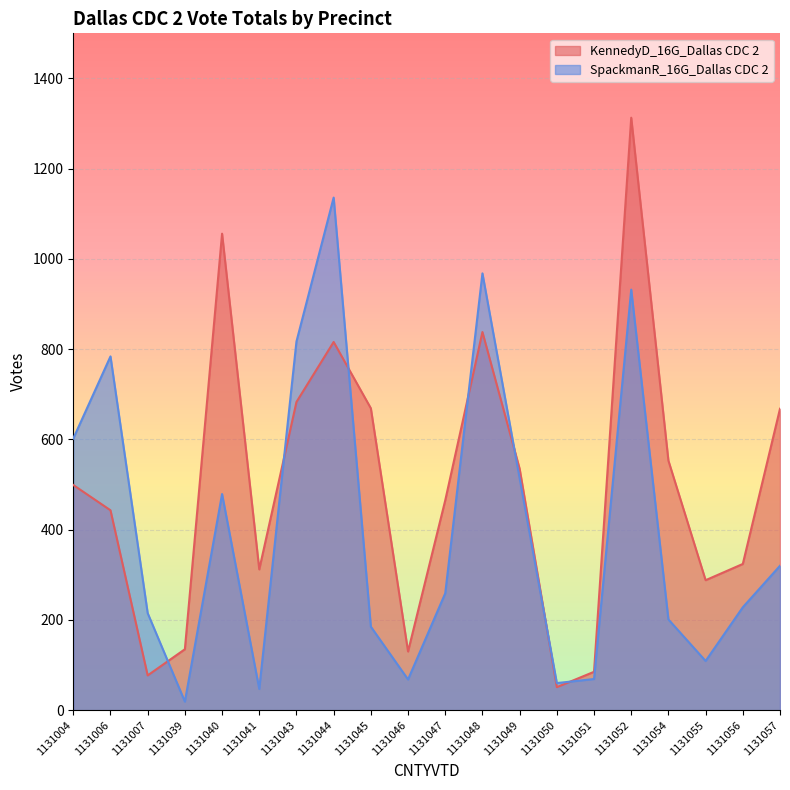

How many interior local peaks does the SpackmanR_16G_Dallas CDC 2 series have?

5